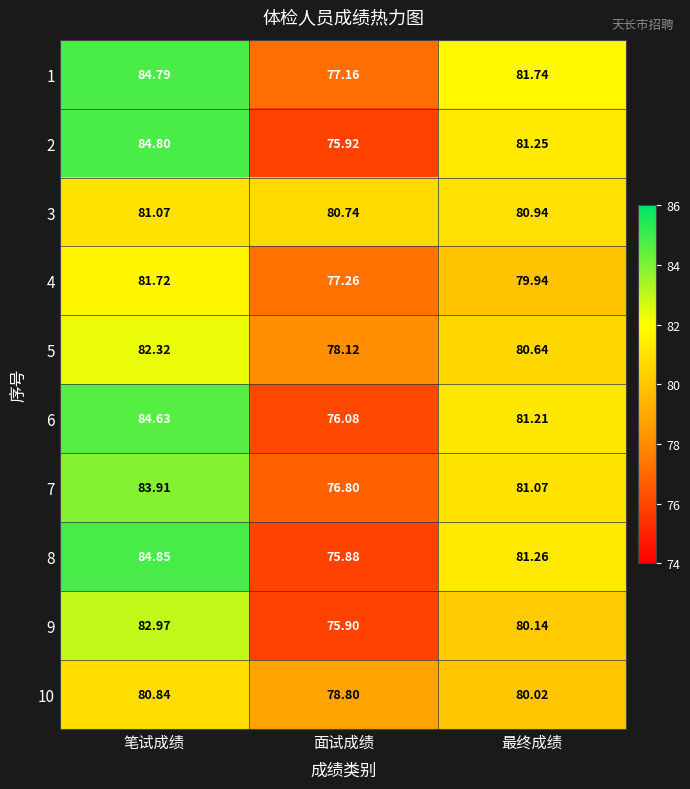

Count the number of data series in this chart.

10